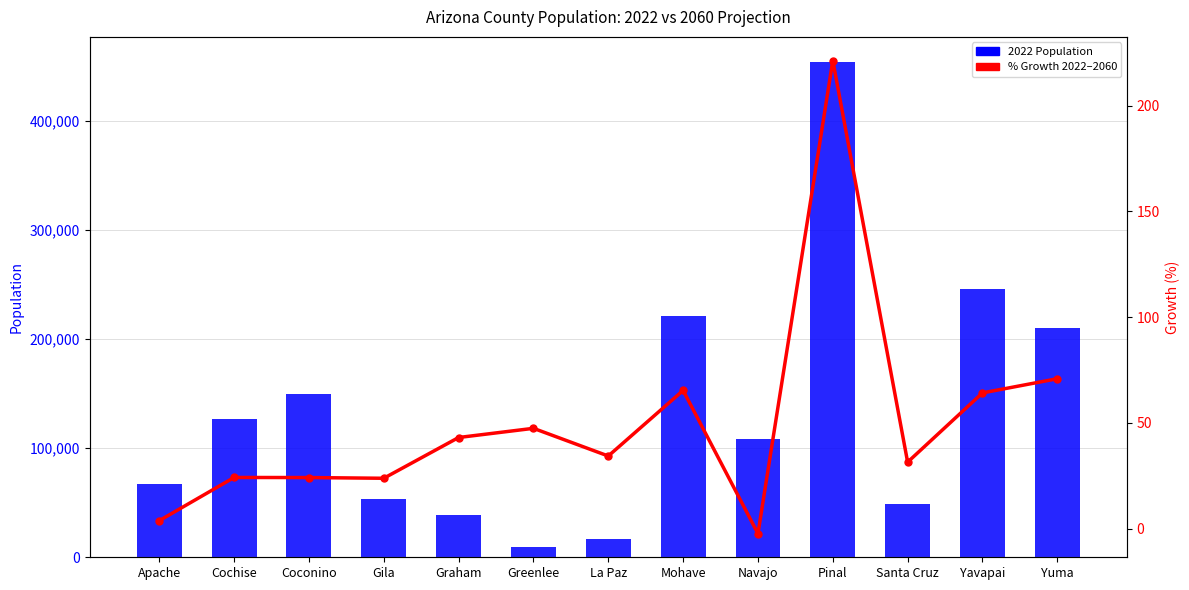

Which label corresponds to the smallest value in the chart?

Navajo